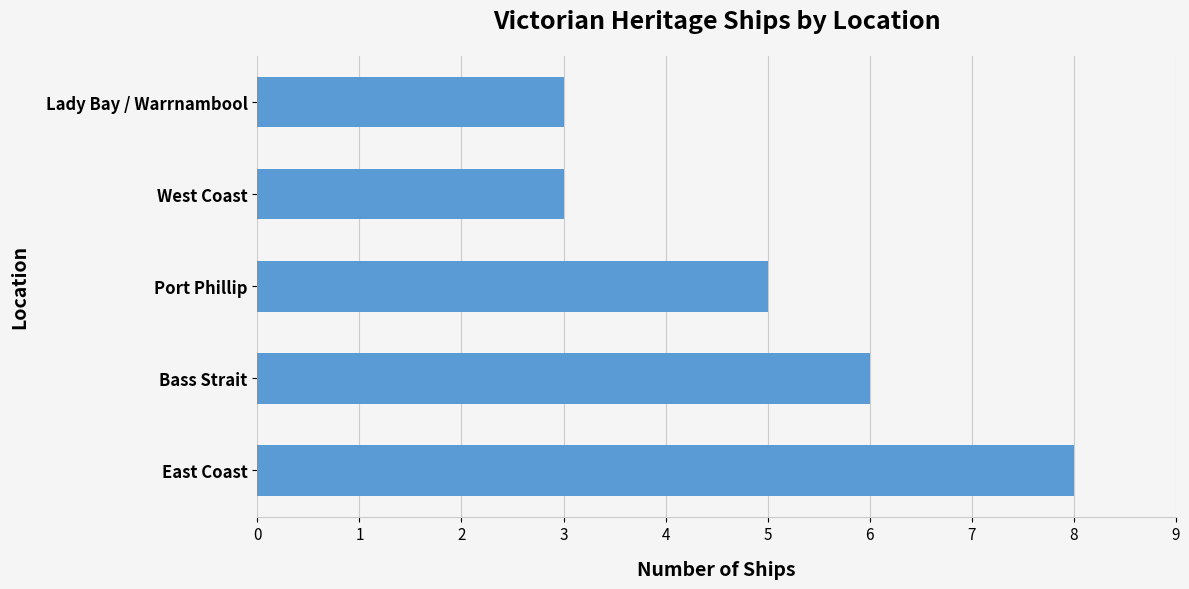

What is the maximum value shown in the chart?

8